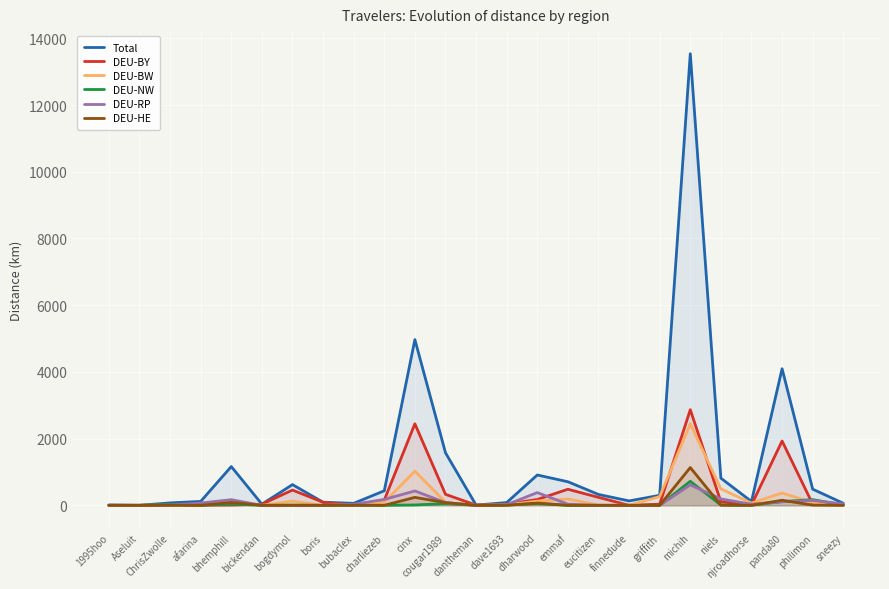

At panda80, list the series in order from smallest to largest.

DEU-RP, DEU-NW, DEU-HE, DEU-BW, DEU-BY, Total